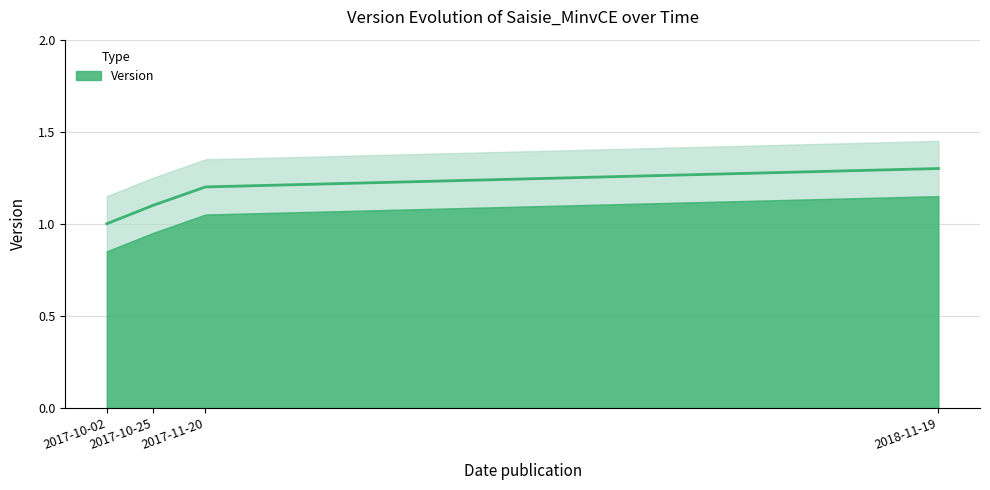

Reading left to right, list all the values displayed in this chart.

1.0	1.1	1.2	1.3